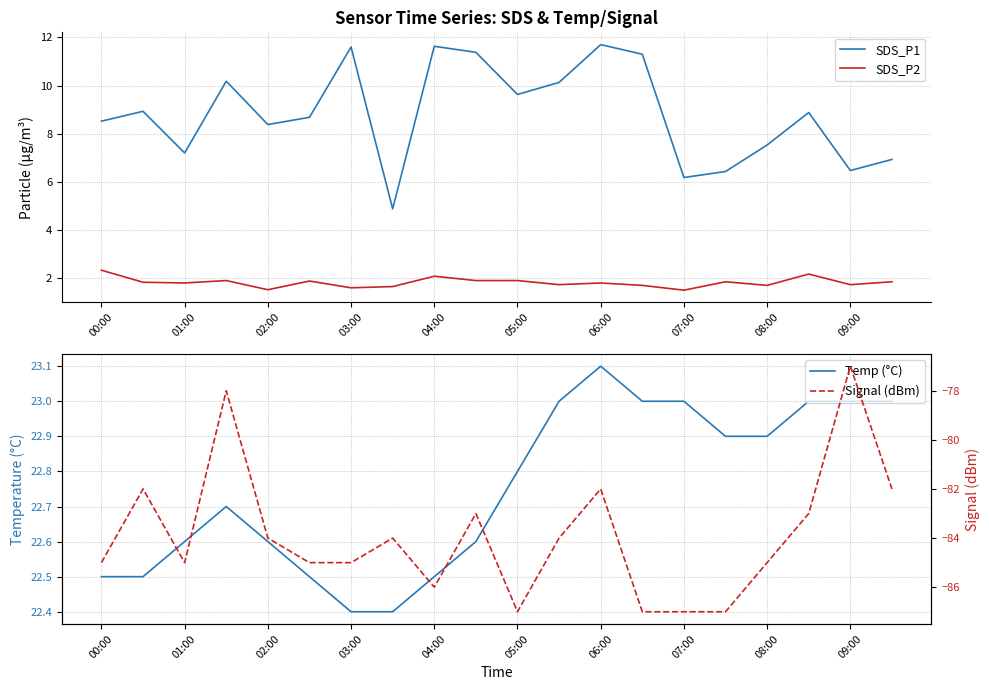

Rank the series at 17 from lowest to highest value.

Signal (dBm), SDS_P2, SDS_P1, Temp (°C)